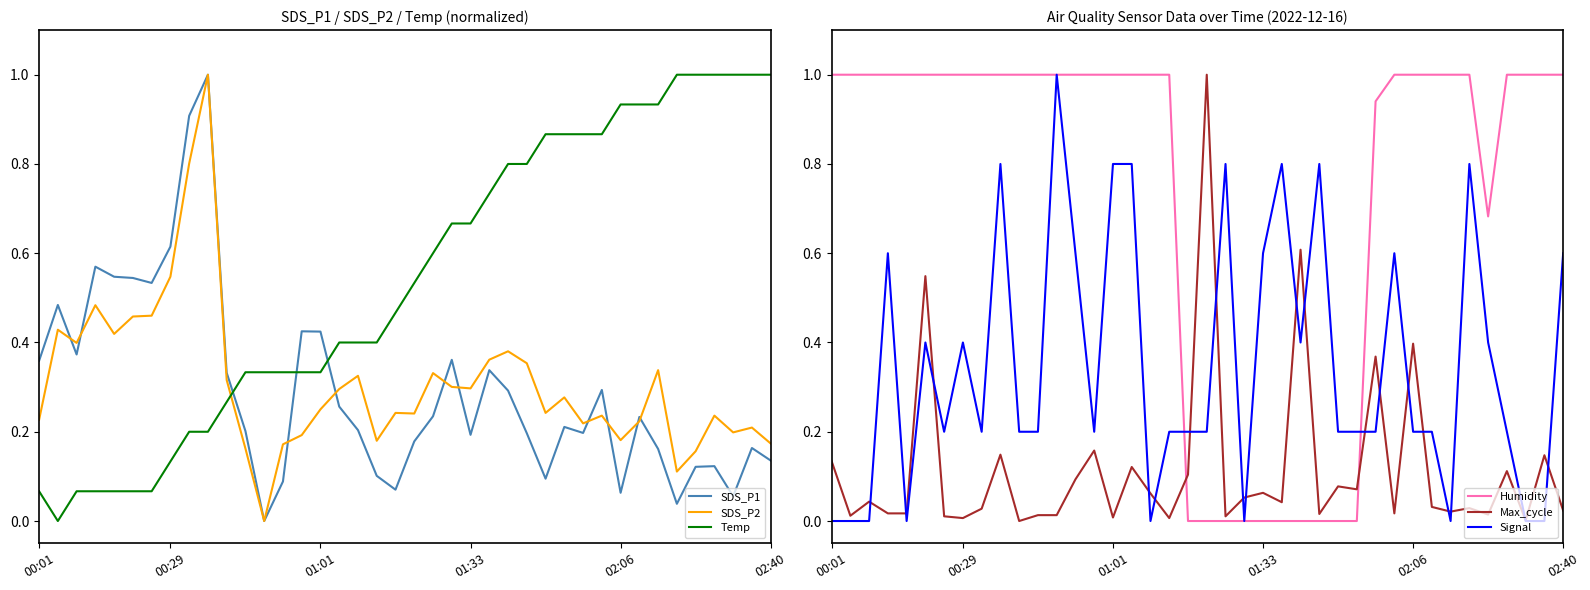

Is this an area chart (filled region under the line)?

No